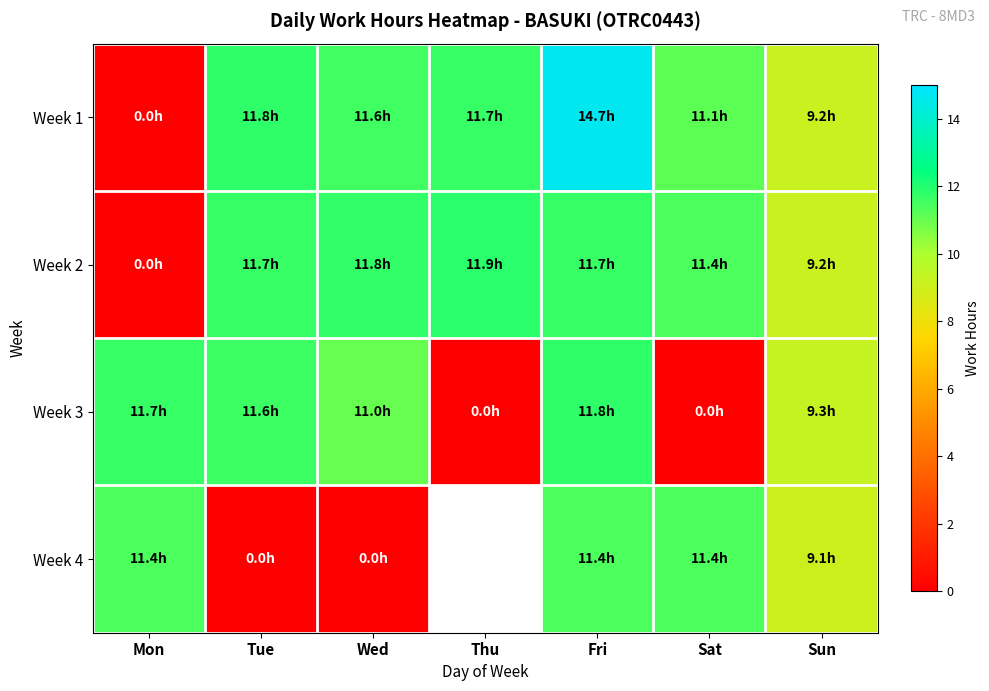

How many values in Week 3 are above zero?

5